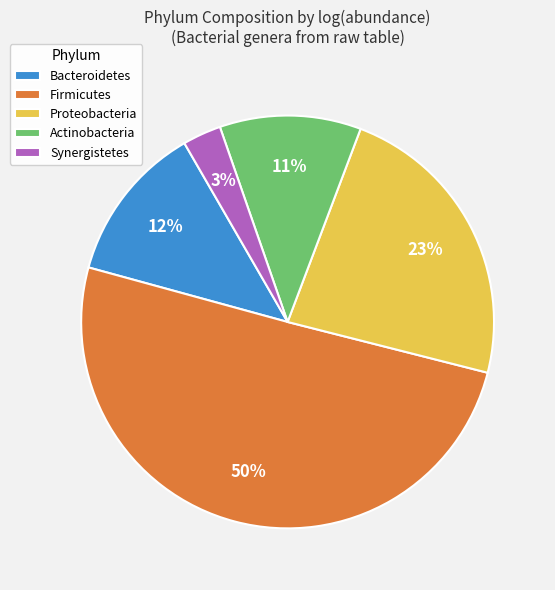

What is the majority slice?

Firmicutes